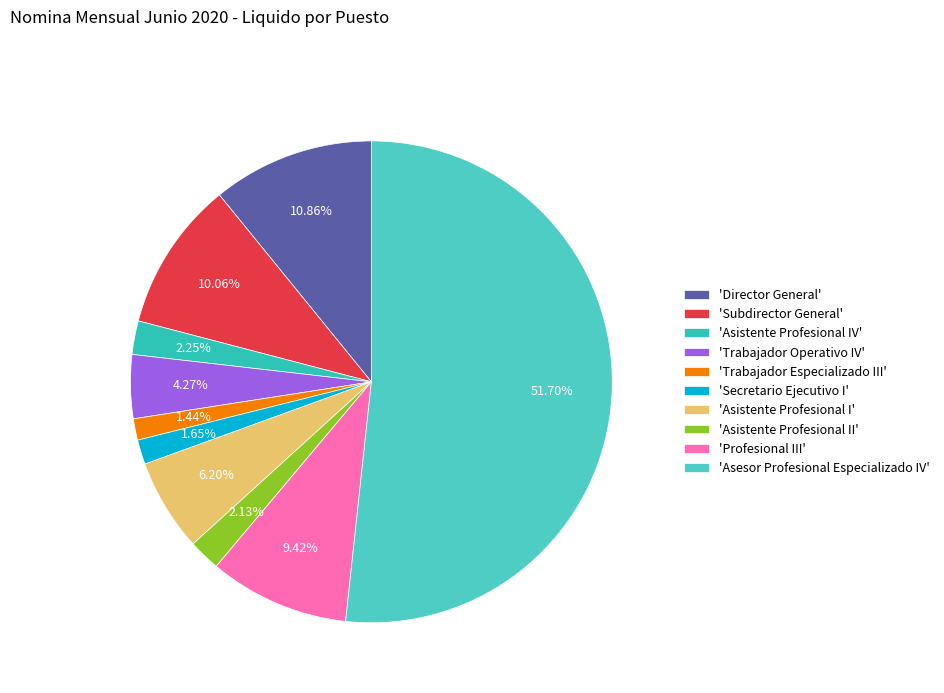

Rank the categories by value from lowest to highest.

Trabajador Especializado III, Secretario Ejecutivo I, Asistente Profesional II, Asistente Profesional IV, Trabajador Operativo IV, Asistente Profesional I, Profesional III, Subdirector General, Director General, Asesor Profesional Especializado IV